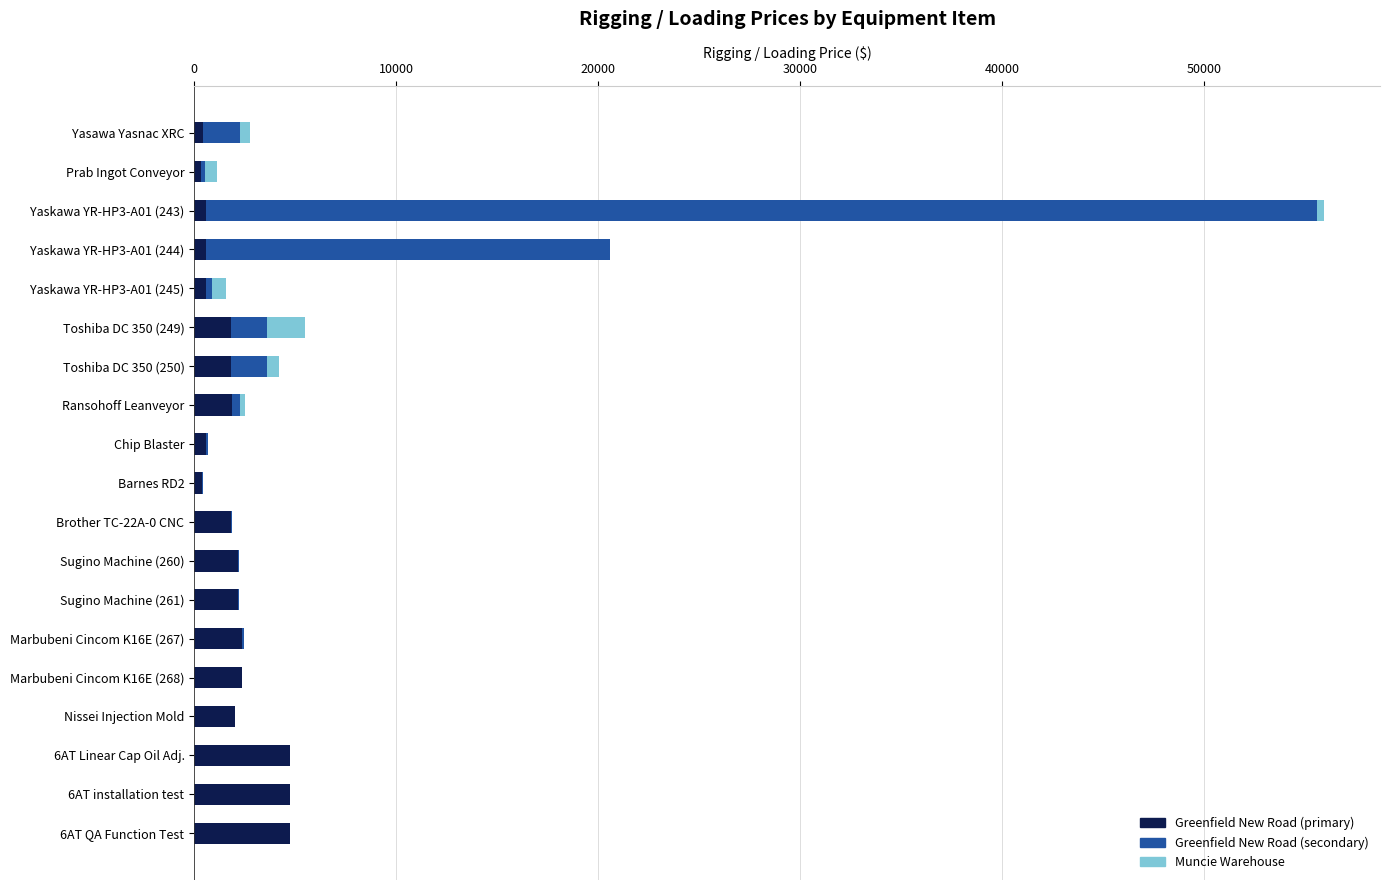

At which category is the sum across all series the highest?

Yaskawa YR-HP3-A01 (243)